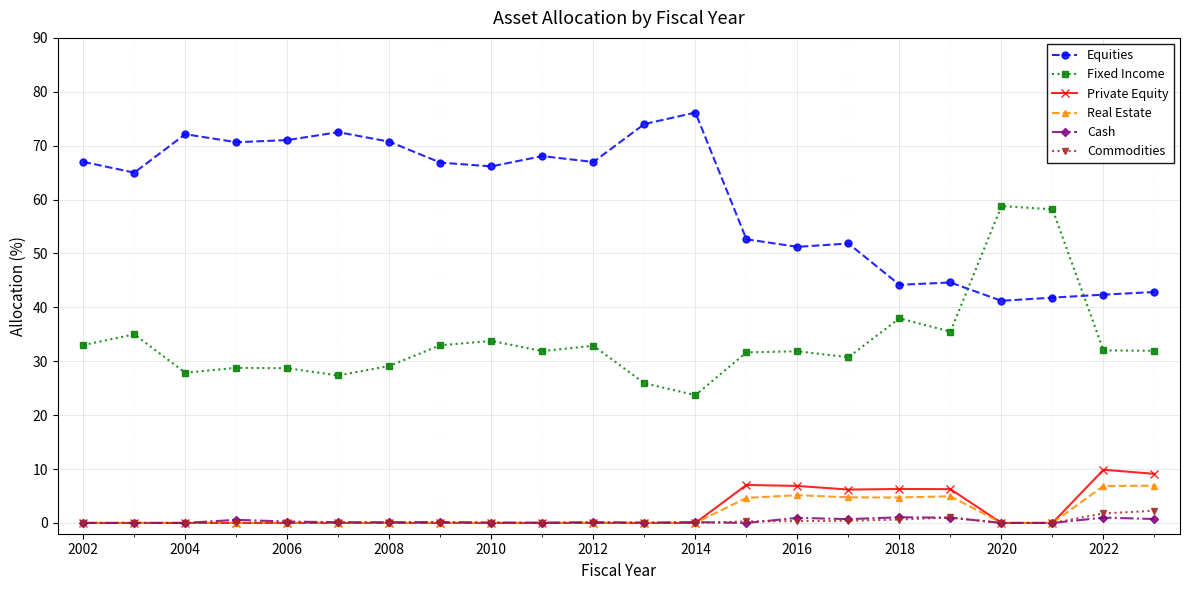

True or false: Commodities and Equities cross at least once.

False